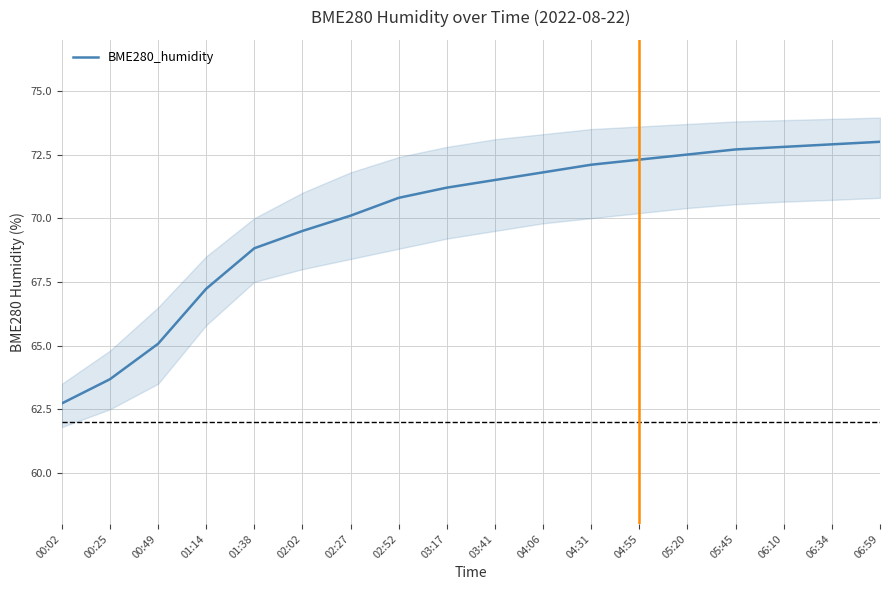

Is it true that the value at 06:34 is 72.9?

True